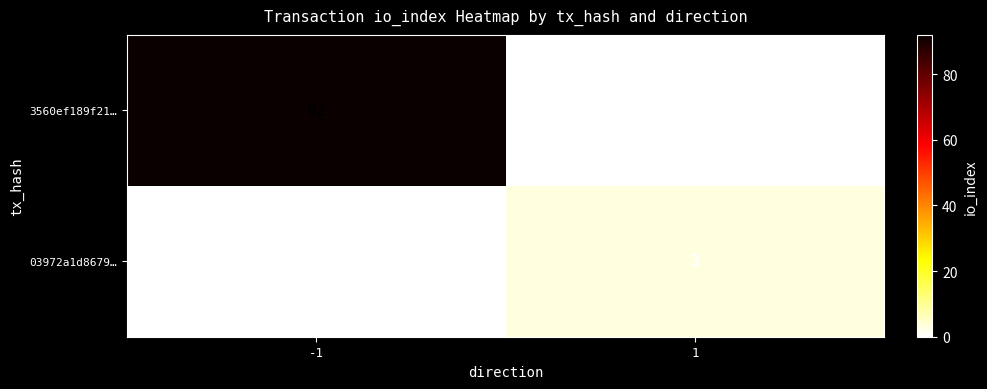

What is the sum of the 03972a1d8679… values at -1 and 1?

3